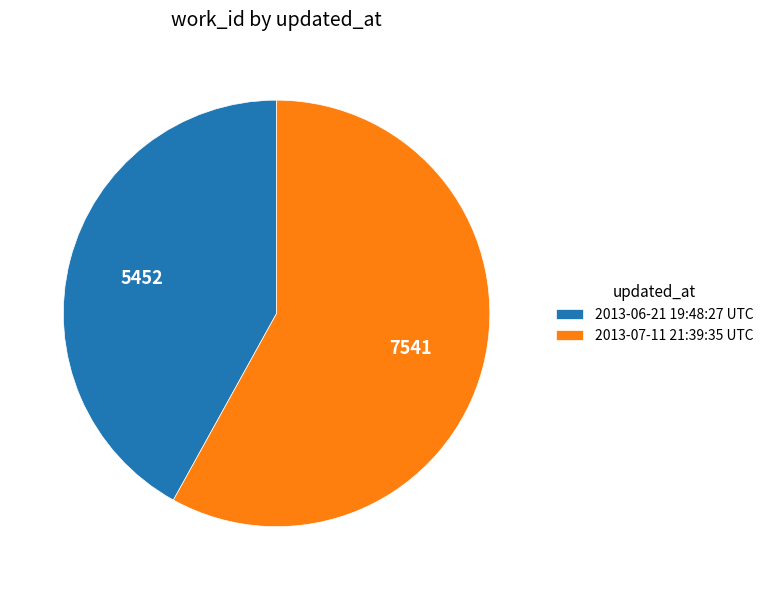

Which slice represents more than half of the pie?

2013-07-11 21:39:35 UTC